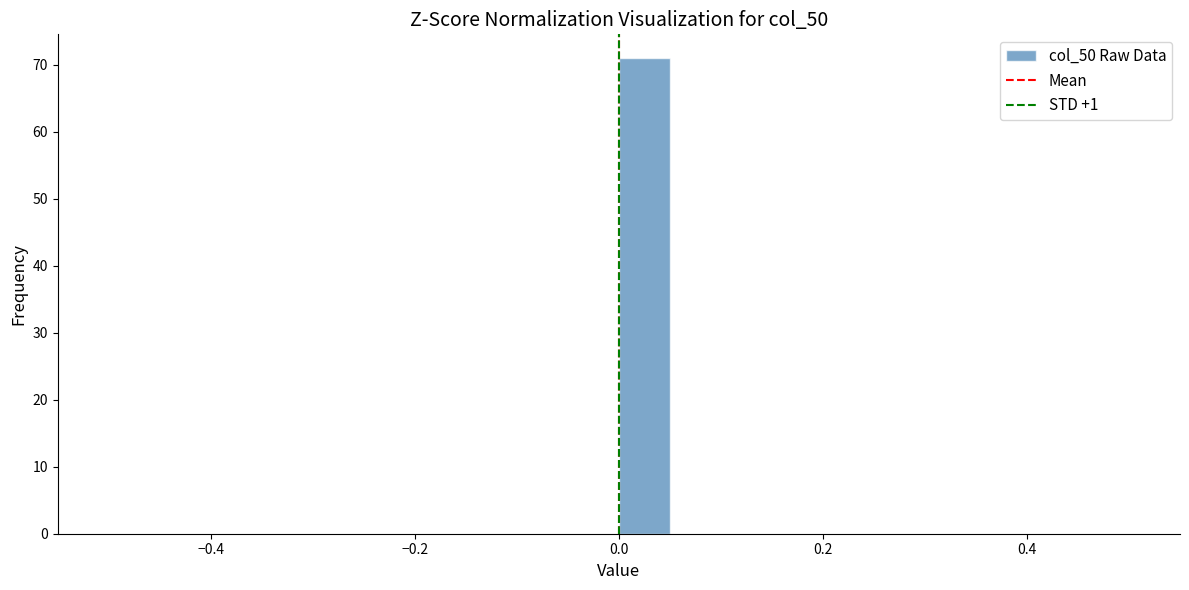

Around what value on the x-axis is the tallest bar? Give the approximate position of its centre, as read against the axis.

0.02